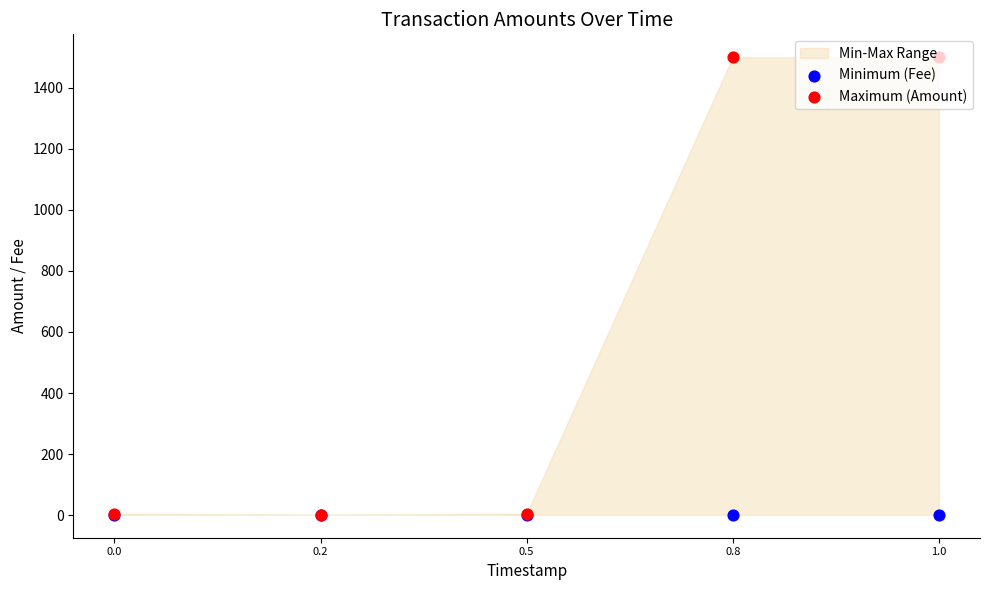

Which series has the largest total across all categories?

Maximum (Amount)